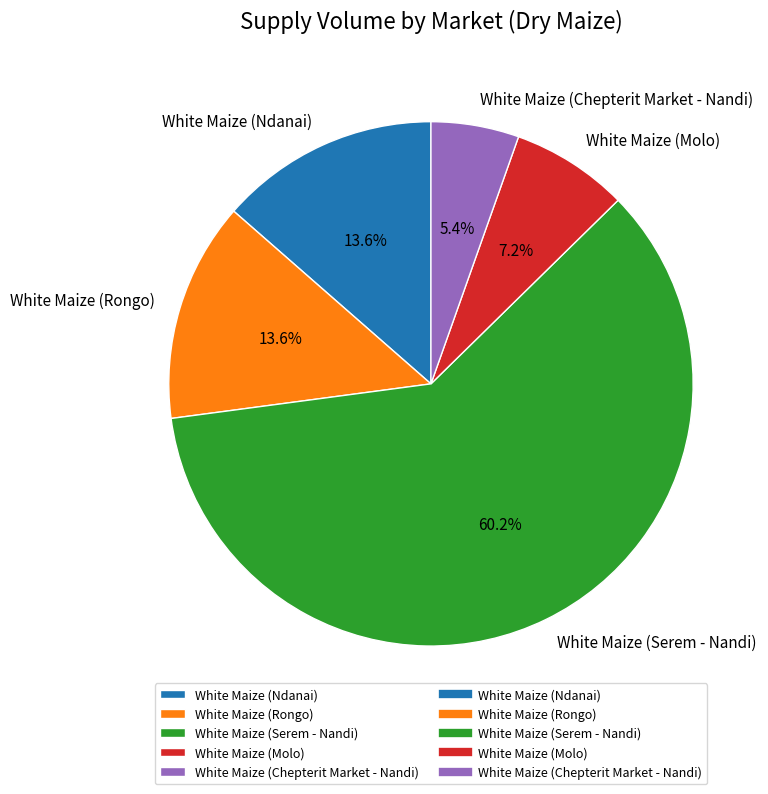

The White Maize (Molo) slice represents 7% of the pie. True or false?

True